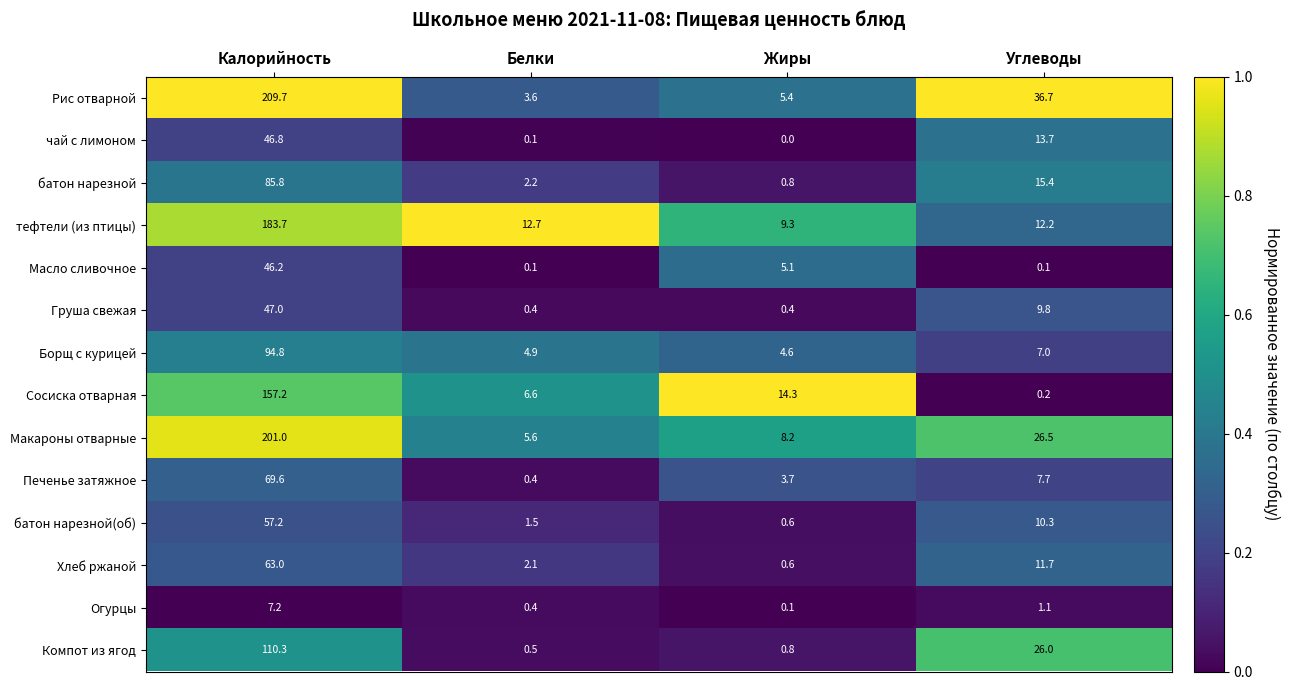

What is the maximum value shown in the chart?

209.7